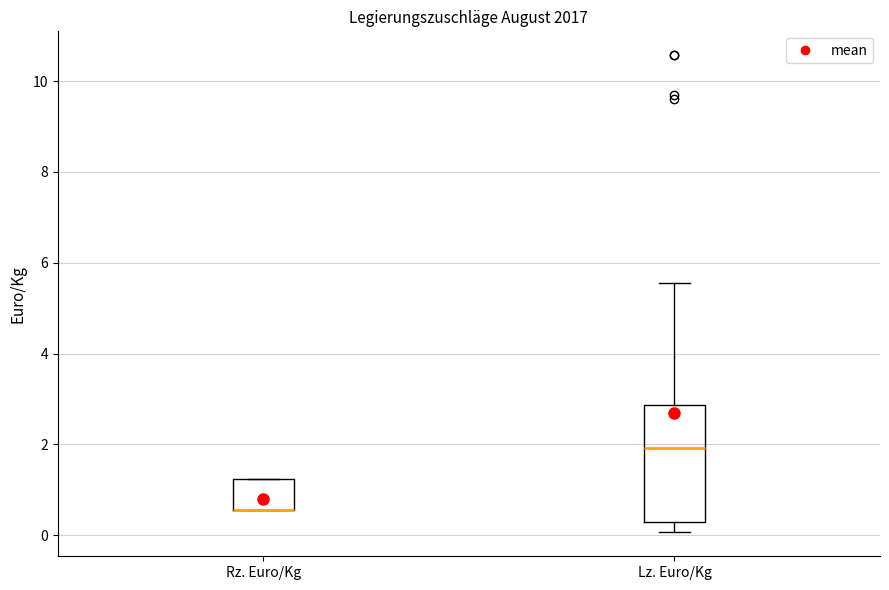

Where is the lower edge of the box for Lz. Euro/Kg on the y-axis? The values are not printed on the chart, so give them approximately, as read against the axis.

0.2